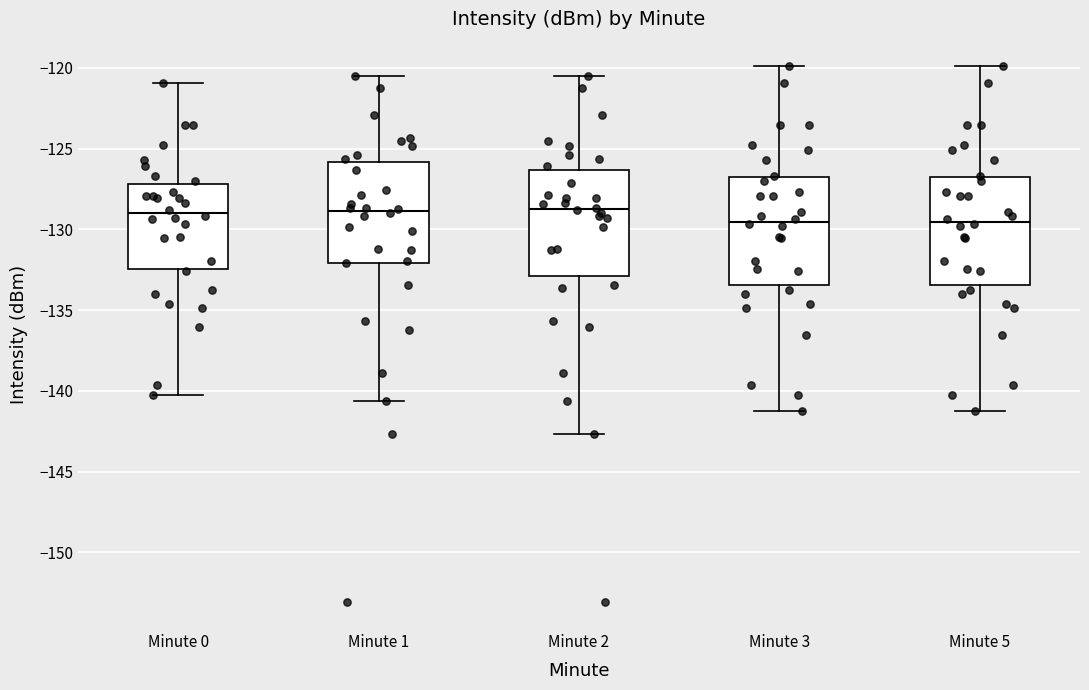

Reading left to right, read every box against the y-axis: the position of its median line, the range the box covers, and the ends of its whiskers. The values are not printed on the chart, so give them approximately, as read against the axis.

Minute 0: median -129.0, box -132.5 to -127.0, whiskers -140.5 to -121.0
Minute 1: median -129.0, box -132.0 to -126.0, whiskers -140.5 to -120.5
Minute 2: median -128.5, box -133.0 to -126.5, whiskers -142.5 to -120.5
Minute 3: median -129.5, box -133.5 to -127.0, whiskers -141.0 to -120.0
Minute 5: median -129.5, box -133.5 to -127.0, whiskers -141.0 to -120.0